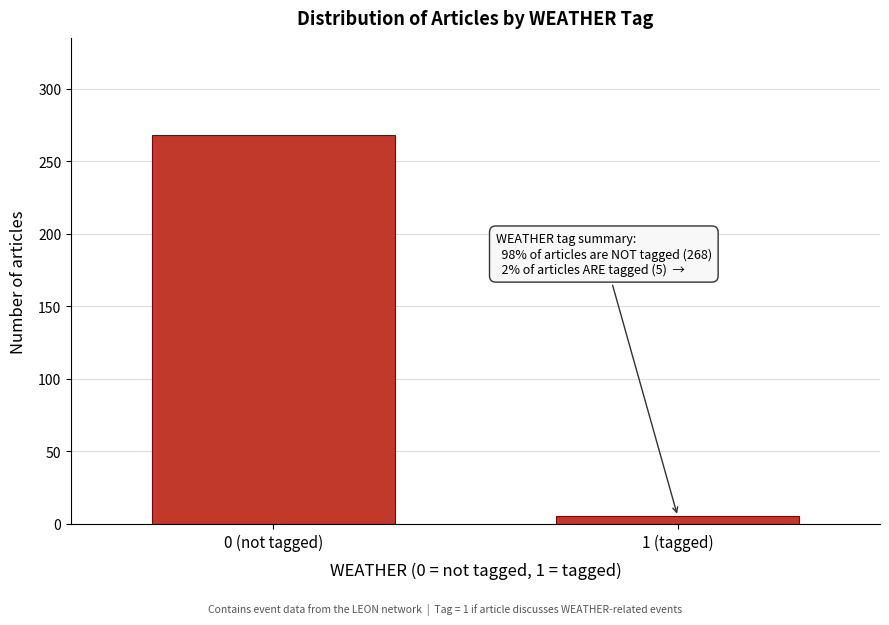

Reading right to left, extract all data points from this chart.

5	268